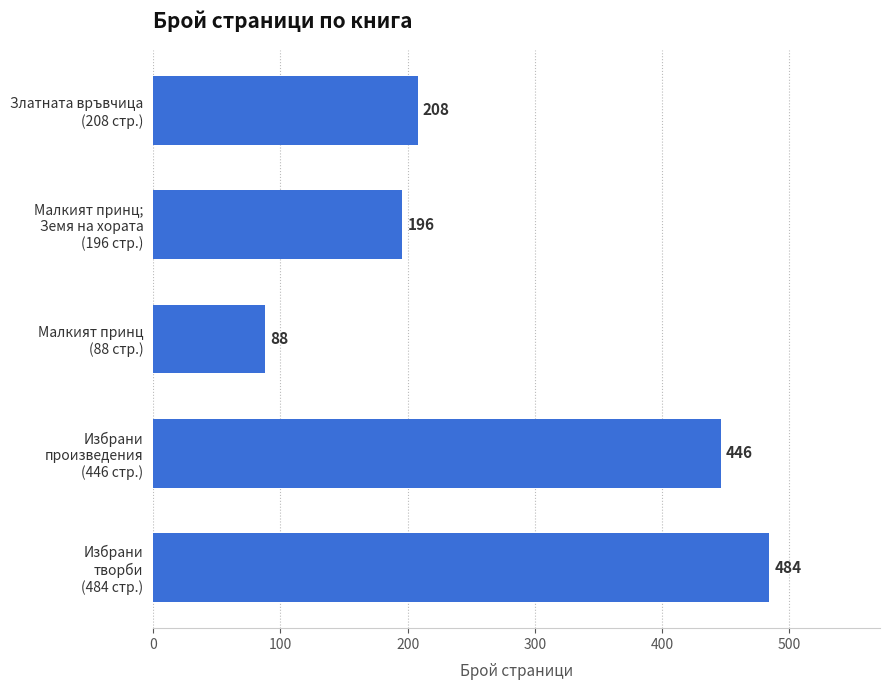

Which label corresponds to the largest value in the chart?

Избрани
творби
(484 стр.)